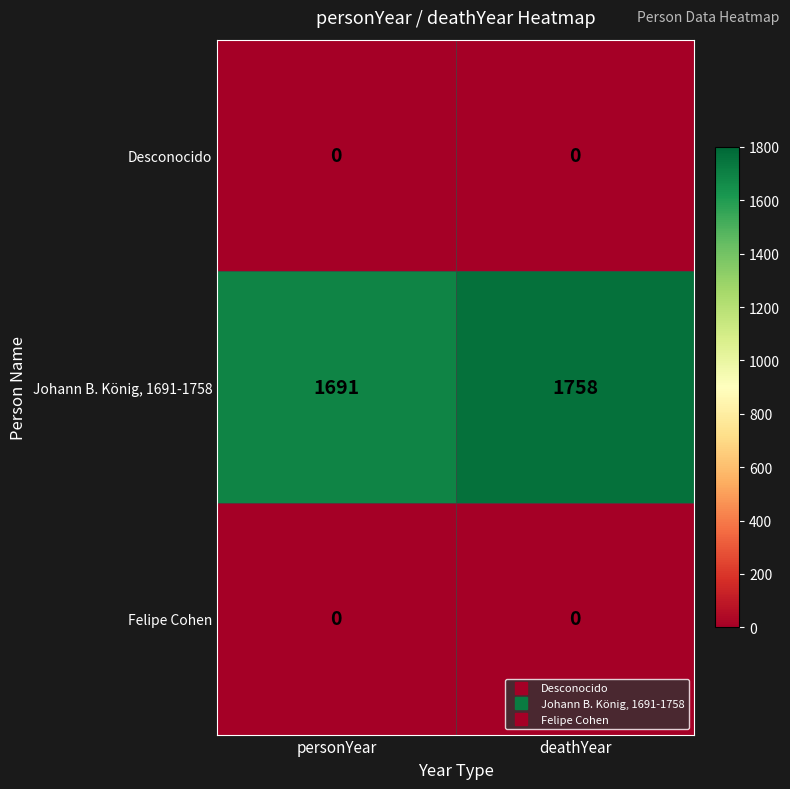

The value of Johann B. König, 1691-1758 at personYear is 2778. True or false?

False